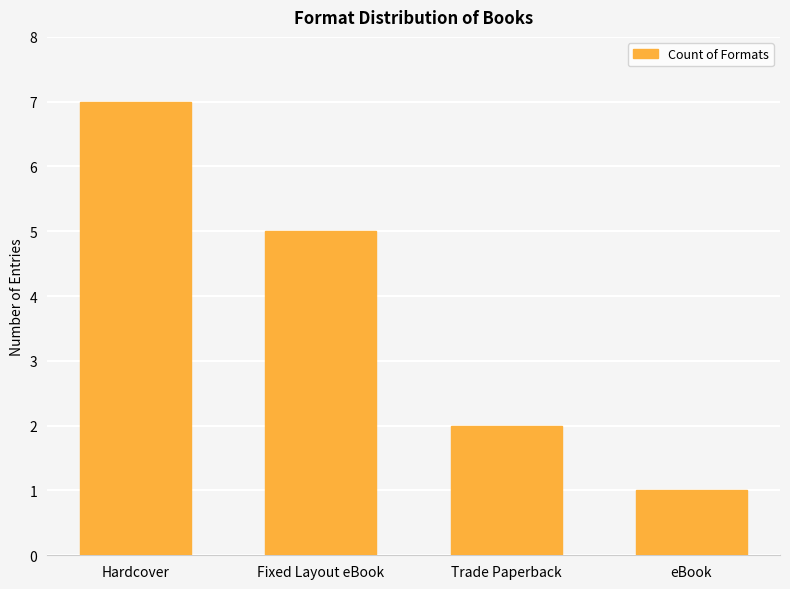

Are the bars grouped side by side (vs. stacked)?

No